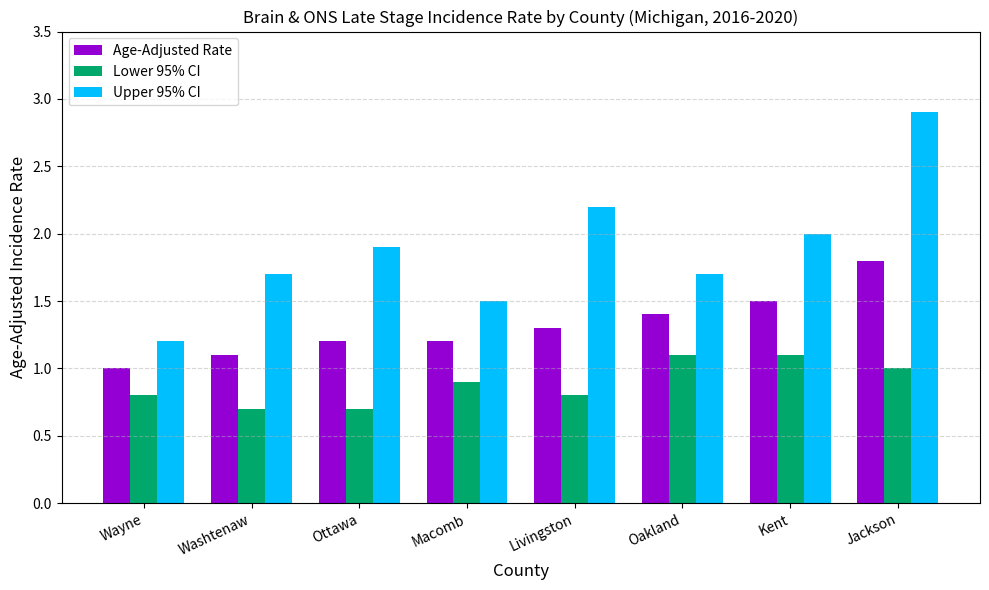

What is the minimum value for Age-Adjusted Rate?

1.0